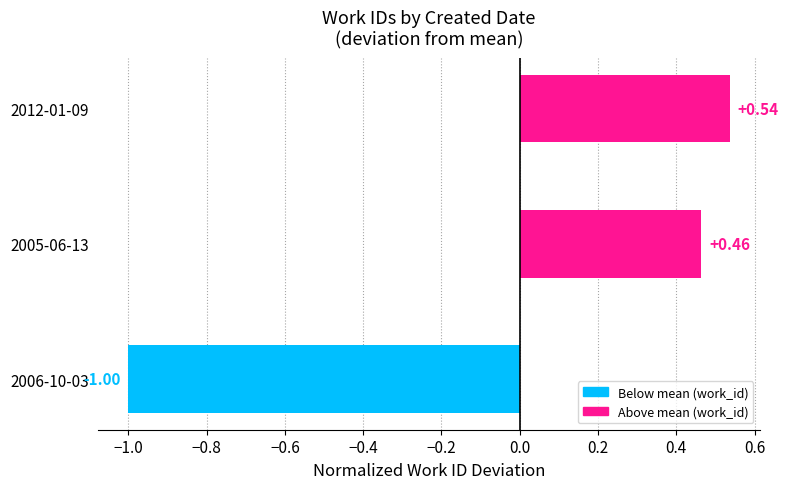

Rank the categories by value from lowest to highest.

2006-10-03, 2005-06-13, 2012-01-09